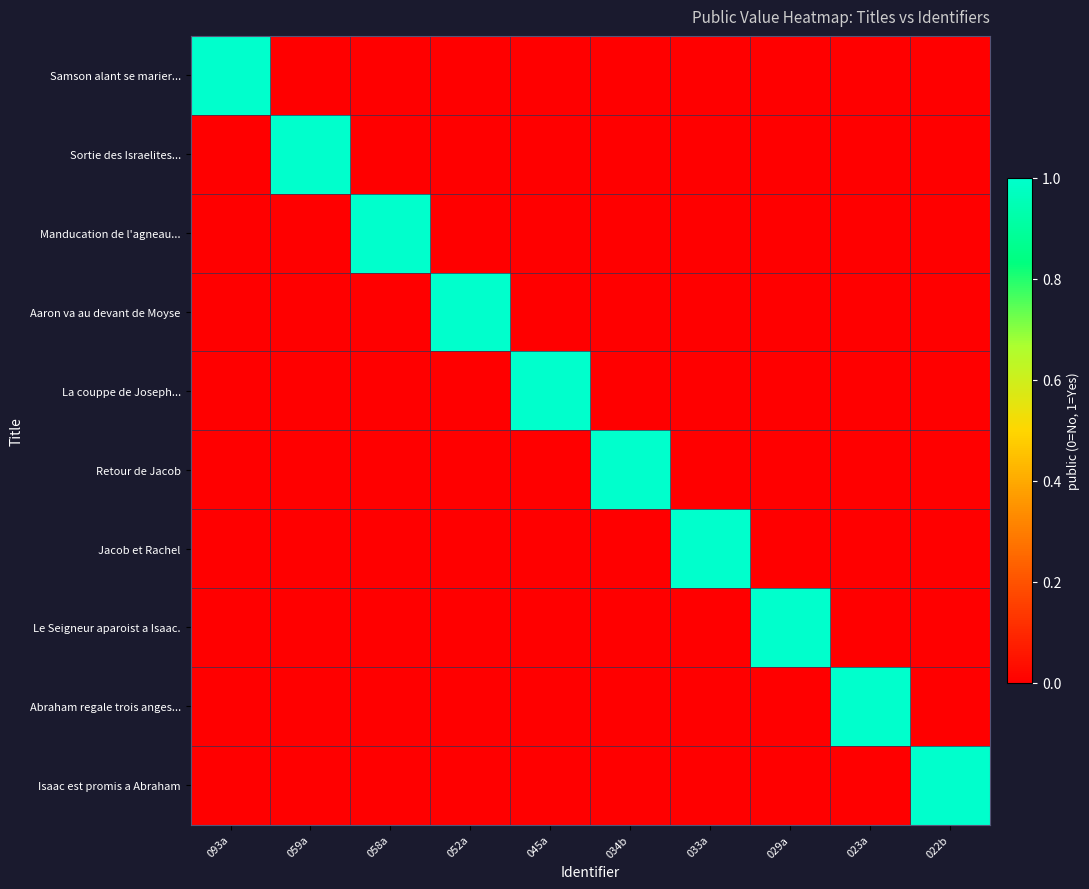

Rank the series at 058a from lowest to highest value.

Samson alant se marier..., Sortie des Israelites..., Aaron va au devant de Moyse, La couppe de Joseph..., Retour de Jacob, Jacob et Rachel, Le Seigneur aparoist a Isaac., Abraham regale trois anges..., Isaac est promis a Abraham, Manducation de l'agneau...